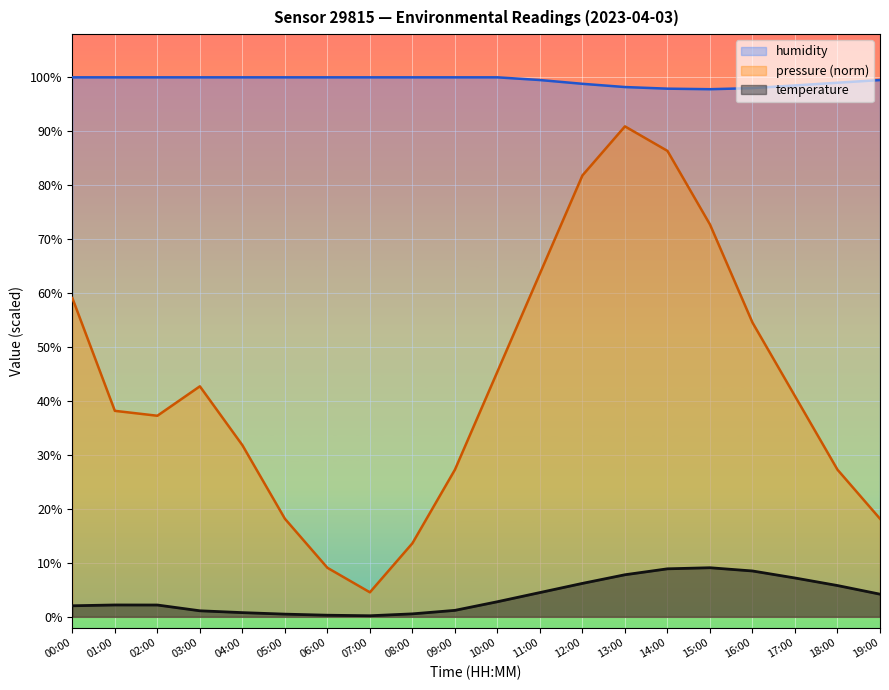

Reading left to right, extract all data points from this chart.

temperature: 00:00=2.0	01:00=2.2	02:00=2.2	03:00=1.1	04:00=0.8	05:00=0.5	06:00=0.3	07:00=0.2	08:00=0.6	09:00=1.2	10:00=2.8	11:00=4.5	12:00=6.2	13:00=7.8	14:00=8.9	15:00=9.1	16:00=8.5	17:00=7.2	18:00=5.8	19:00=4.2
pressure: 00:00=59.1	01:00=38.2	02:00=37.3	03:00=42.7	04:00=31.8	05:00=18.2	06:00=9.1	07:00=4.5	08:00=13.6	09:00=27.3	10:00=45.5	11:00=63.6	12:00=81.8	13:00=90.9	14:00=86.4	15:00=72.7	16:00=54.5	17:00=40.9	18:00=27.3	19:00=18.2
humidity: 00:00=100.0	01:00=100.0	02:00=100.0	03:00=100.0	04:00=100.0	05:00=100.0	06:00=100.0	07:00=100.0	08:00=100.0	09:00=100.0	10:00=100.0	11:00=99.5	12:00=98.8	13:00=98.2	14:00=97.9	15:00=97.8	16:00=98.0	17:00=98.5	18:00=99.0	19:00=99.5